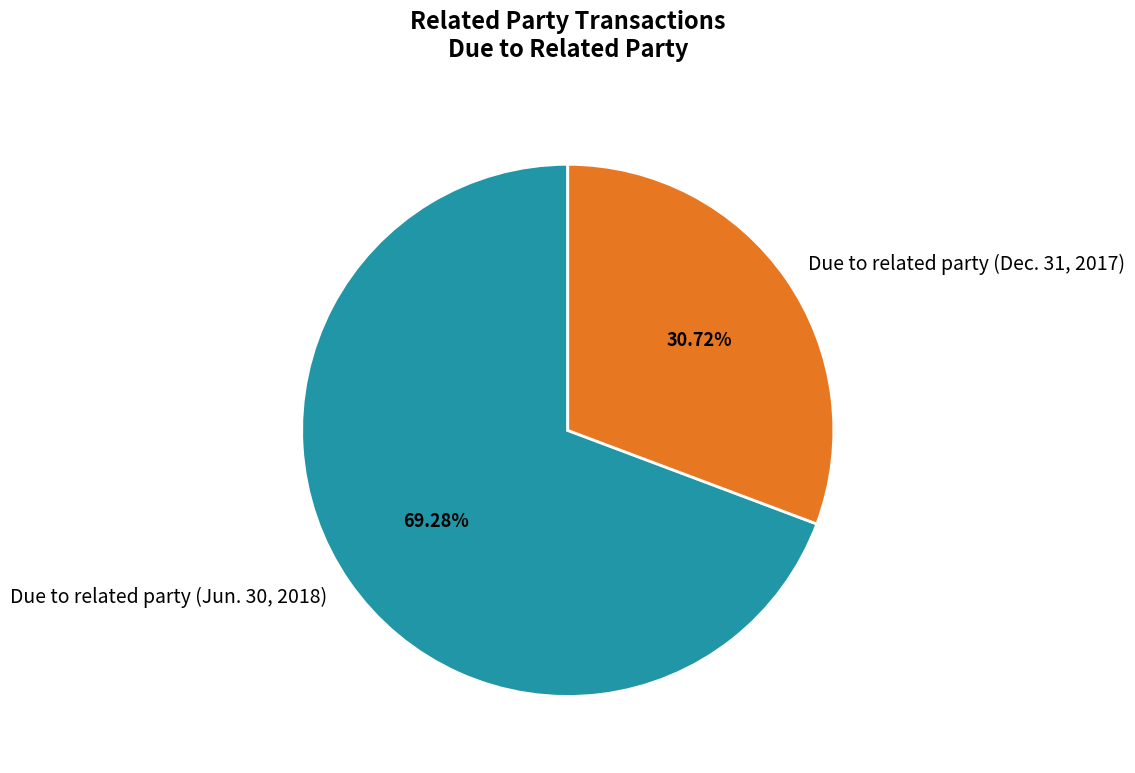

What is the majority slice?

Due to related party (Jun. 30, 2018)